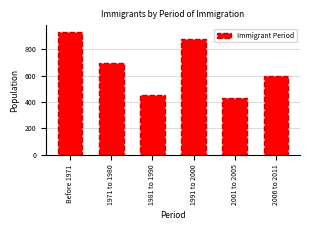

Reading right to left, what are all the values shown in this chart?

600	430	880	450	695	935